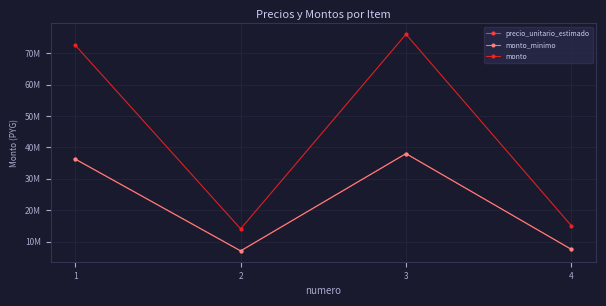

In monto_minimo, how many points are lower than both neighbors (excluding endpoints)?

1